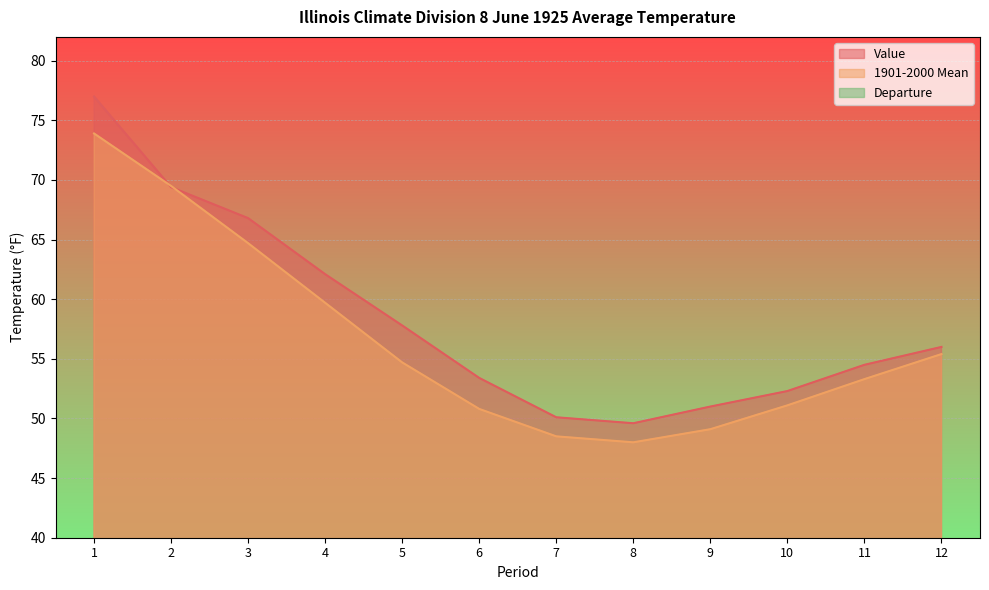

At how many categories does at least one series exceed 44?

12